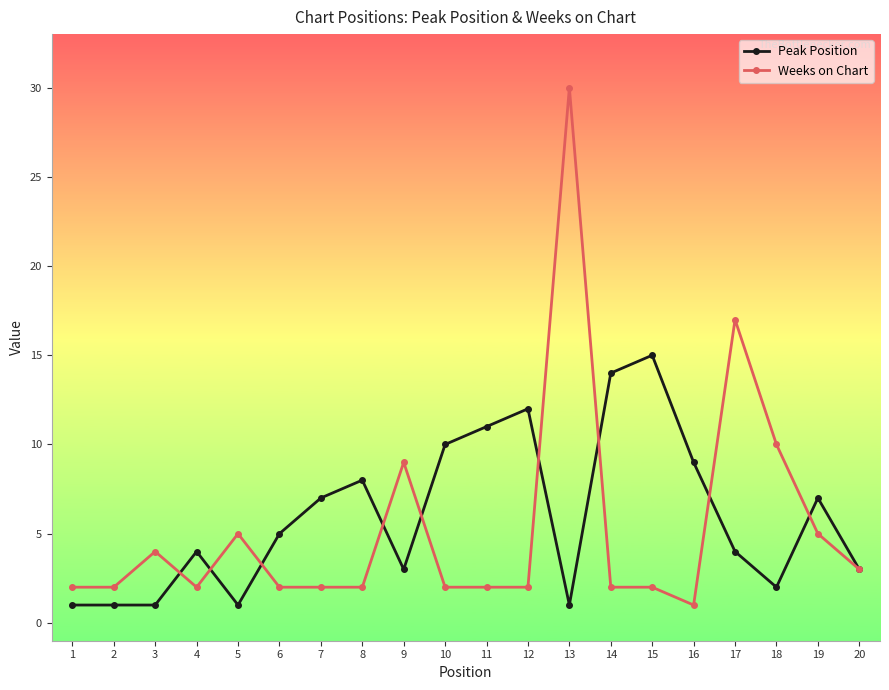

What is the value of the Weeks on Chart point at the 6th from the left?

2